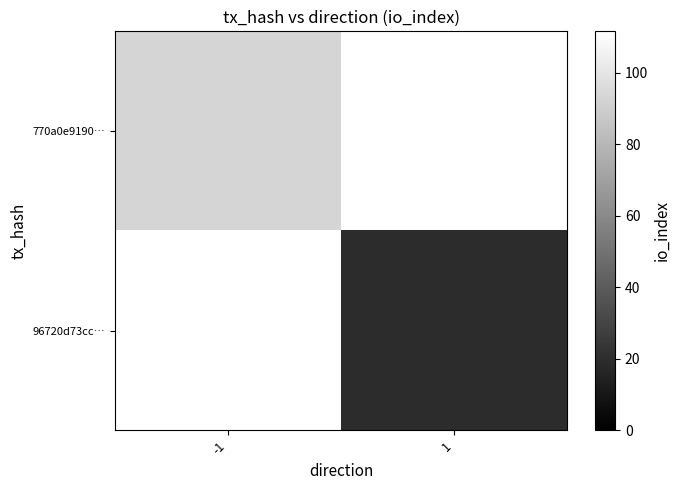

List the series in order of their peak value, lowest first.

770a0e9190…, 96720d73cc…